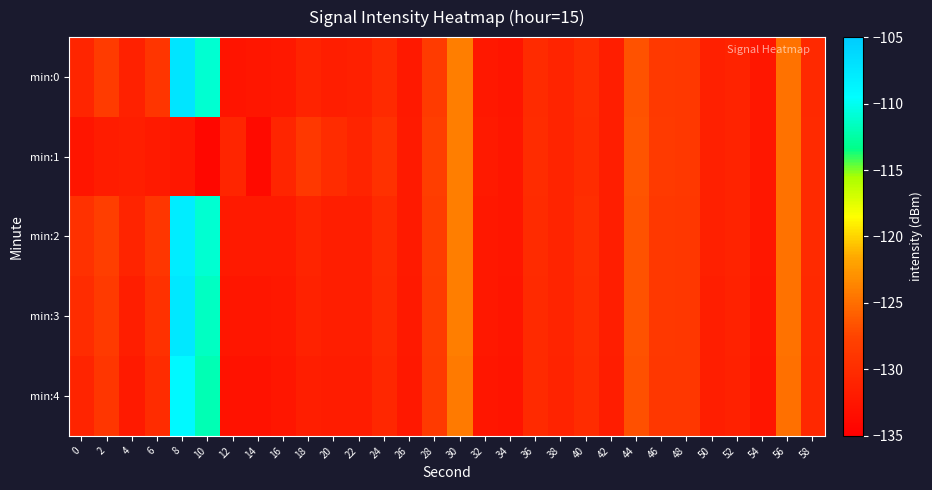

Which category has the highest value across all series?

8